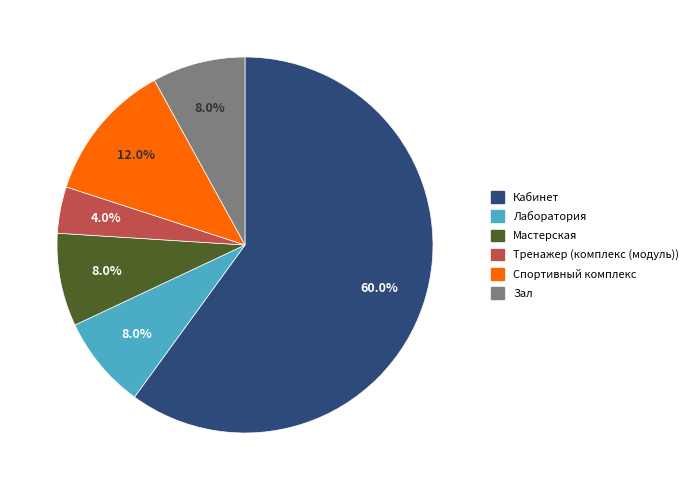

Is Мастерская the majority of the pie?

No